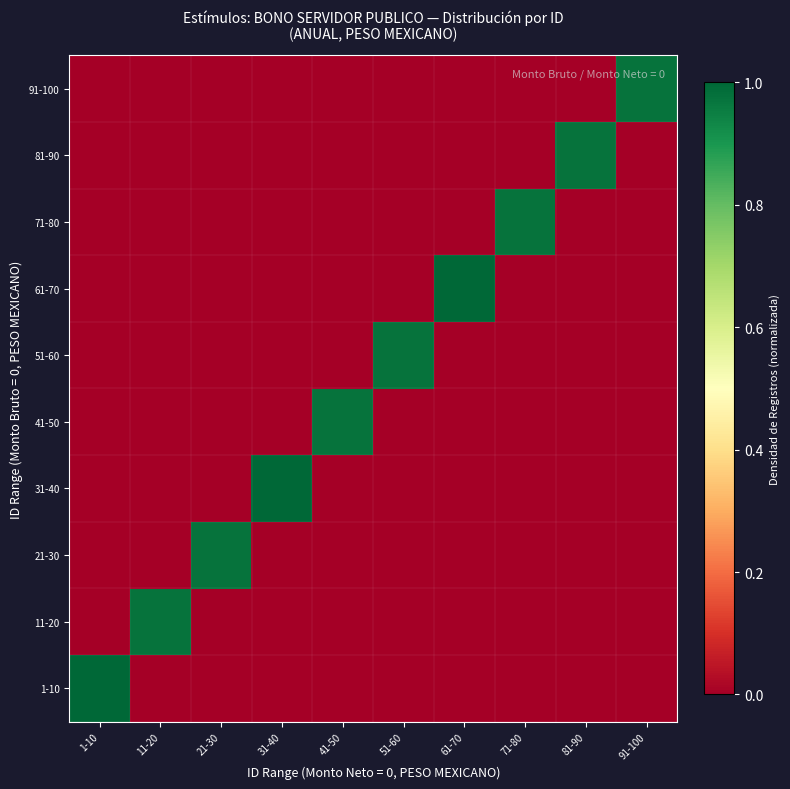

At how many categories does at least one series exceed 0?

10